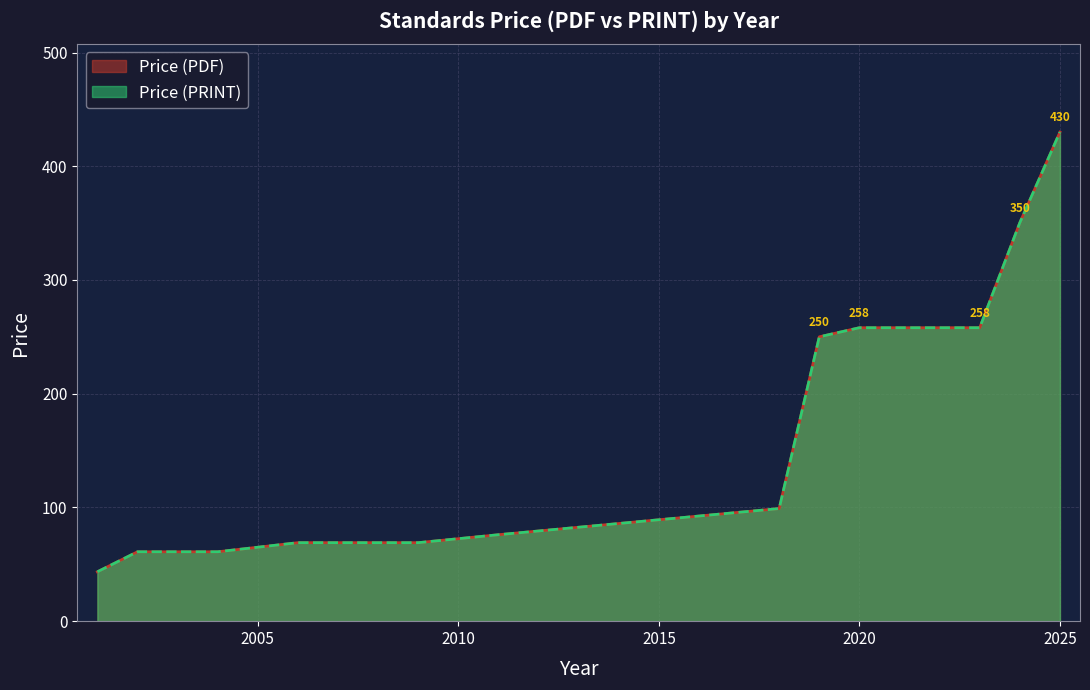

Does the chart display data point markers on the line(s)?

No